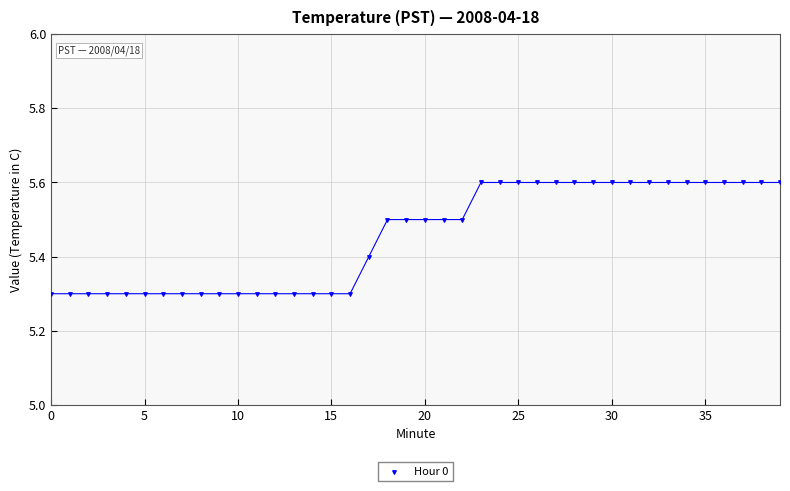

How many points are shown in the scatter plot?

40